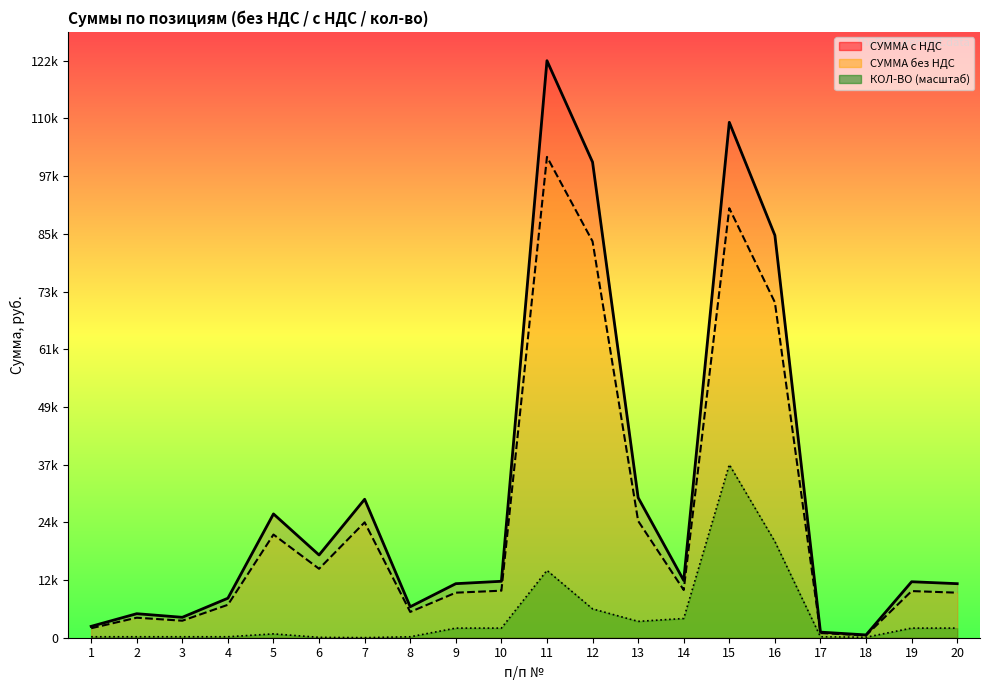

Between 3 and 13, which is larger?

13